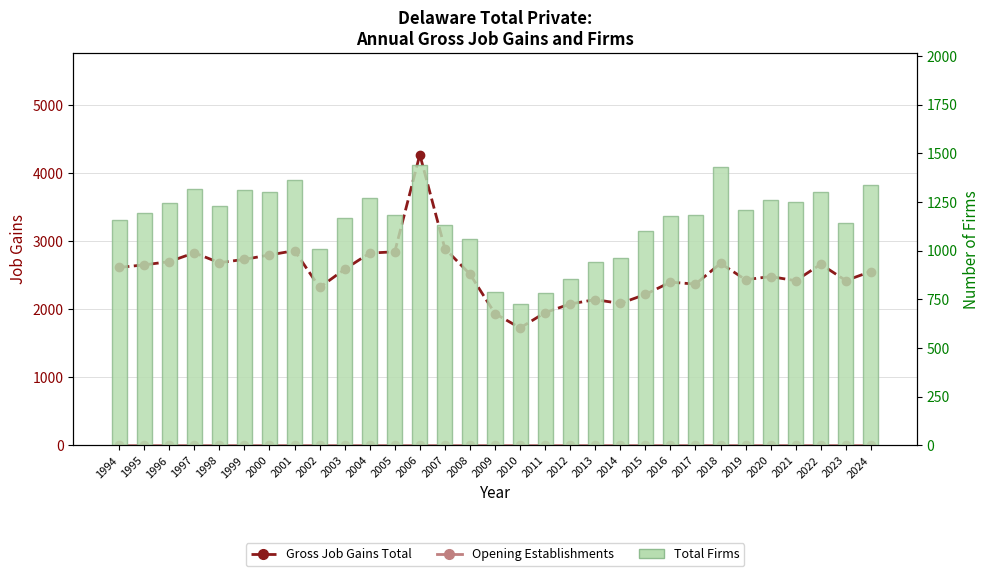

Reading left to right, list all the values displayed in this chart.

Gross Job Gains Total: 1994=2614	1995=2652	1996=2699	1997=2829	1998=2684	1999=2733	2000=2797	2001=2861	2002=2320	2003=2587	2004=2825	2005=2844	2006=4272	2007=2891	2008=2516	2009=1936	2010=1725	2011=1950	2012=2077	2013=2141	2014=2085	2015=2217	2016=2398	2017=2369	2018=2674	2019=2434	2020=2480	2021=2419	2022=2661	2023=2421	2024=2554
Opening Establishments: 1994=0	1995=0	1996=0	1997=0	1998=0	1999=0	2000=0	2001=0	2002=0	2003=0	2004=0	2005=0	2006=0	2007=0	2008=0	2009=0	2010=0	2011=0	2012=0	2013=0	2014=0	2015=0	2016=0	2017=0	2018=0	2019=0	2020=0	2021=0	2022=0	2023=0	2024=0
Total Firms: 1994=1157	1995=1194	1996=1246	1997=1318	1998=1227	1999=1312	2000=1301	2001=1363	2002=1011	2003=1167	2004=1268	2005=1182	2006=1440	2007=1131	2008=1060	2009=787	2010=725	2011=785	2012=856	2013=942	2014=961	2015=1101	2016=1180	2017=1183	2018=1430	2019=1210	2020=1262	2021=1248	2022=1302	2023=1141	2024=1335